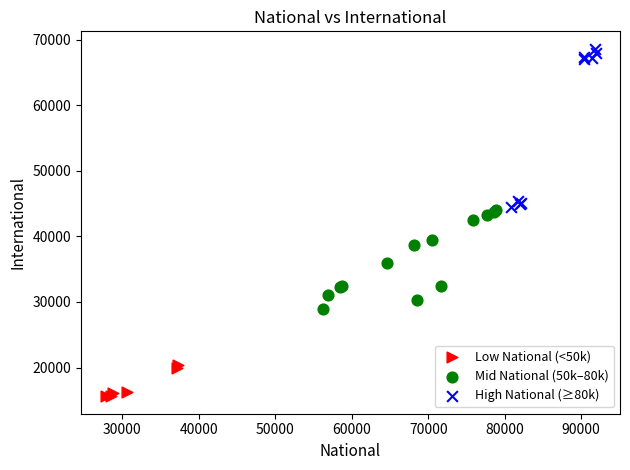

Which series reaches the minimum Y coordinate?

Low National (<50k)